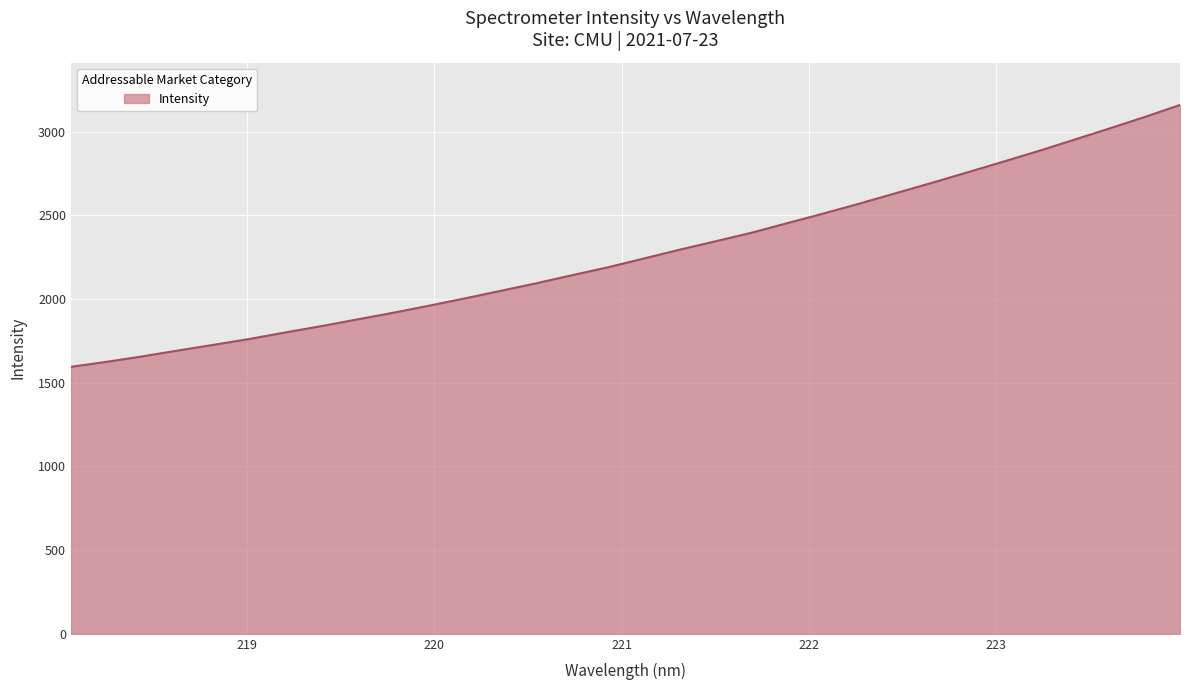

What is the difference between the second highest and second lowest values?

1461.3